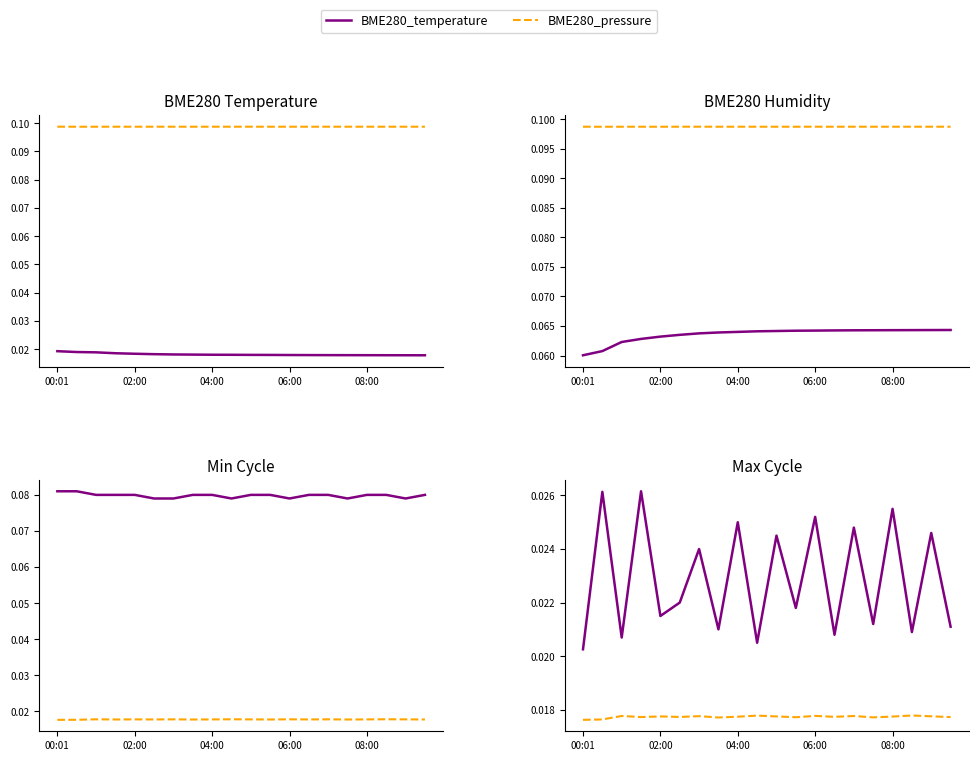

True or false: BME280_pressure and Min_cycle cross at least once.

False